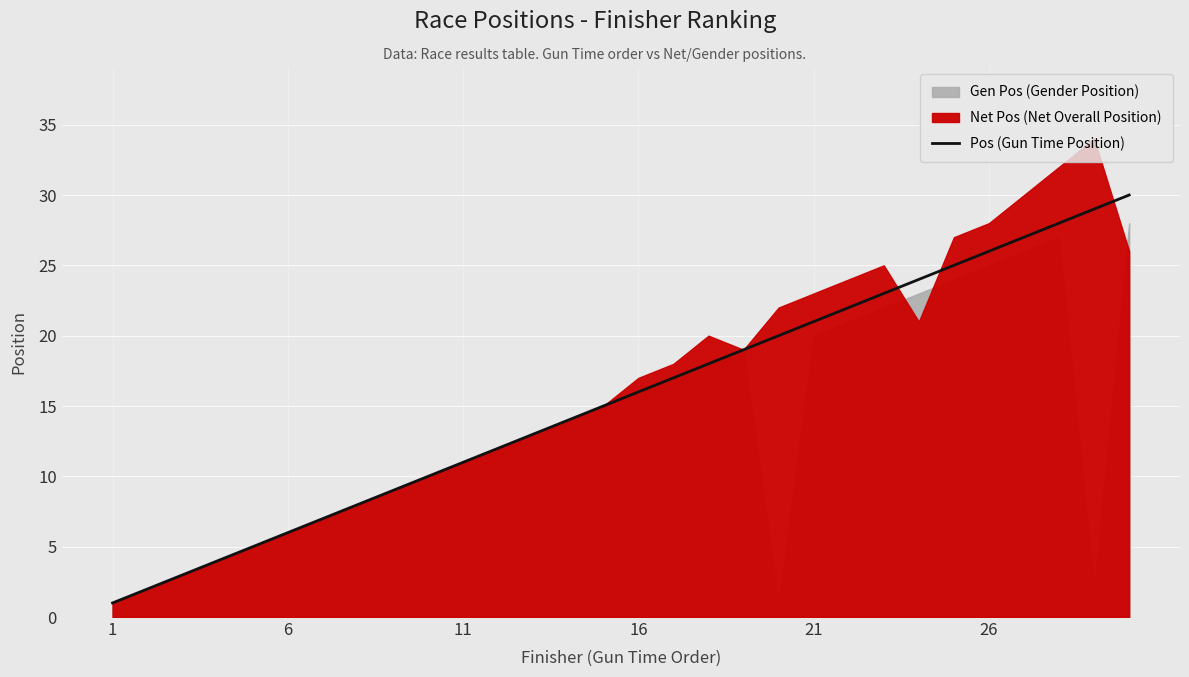

What is the highest value of the Pos (Gun Time Position) series?

30